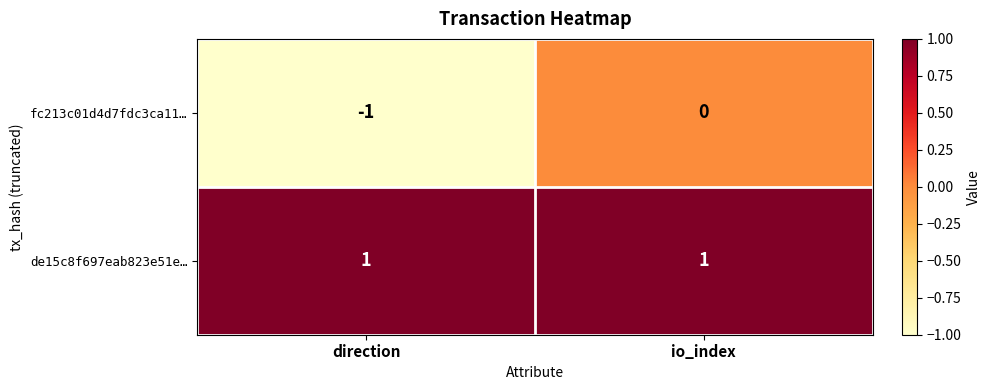

Which series changed the most between direction and io_index?

fc213c01d4d7fdc3ca11…